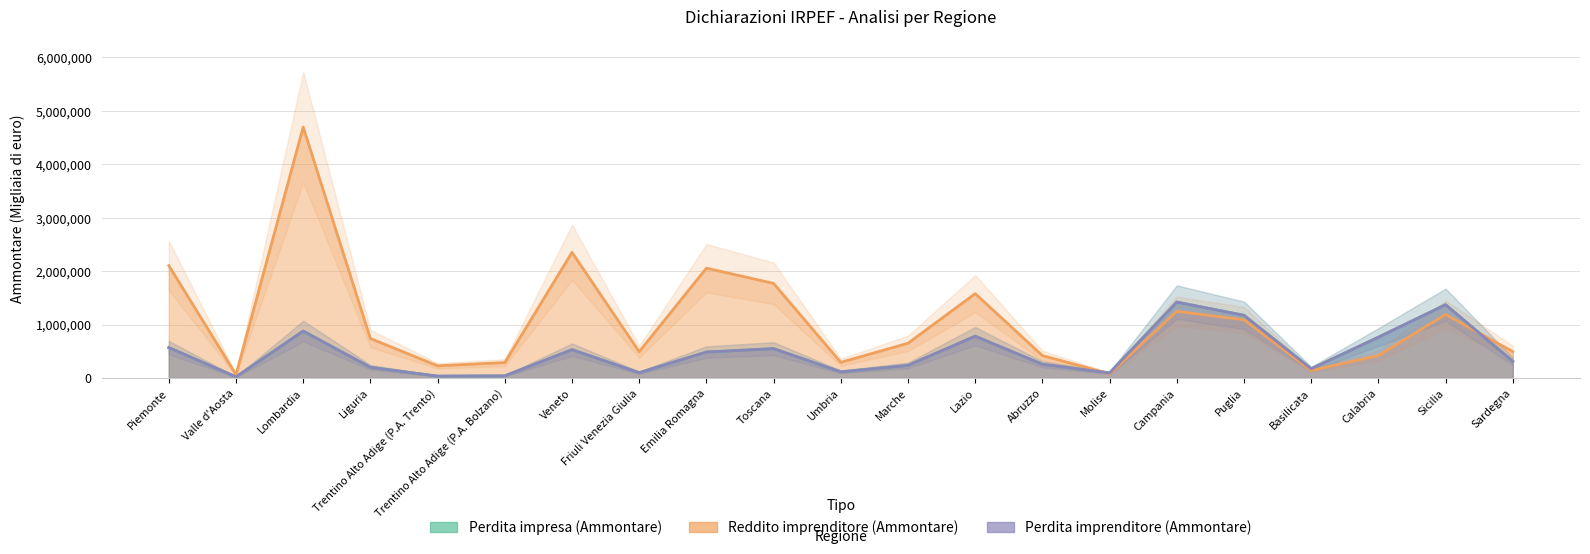

The value of Reddito imprenditore (Ammontare) at Emilia Romagna is 2055777. True or false?

True